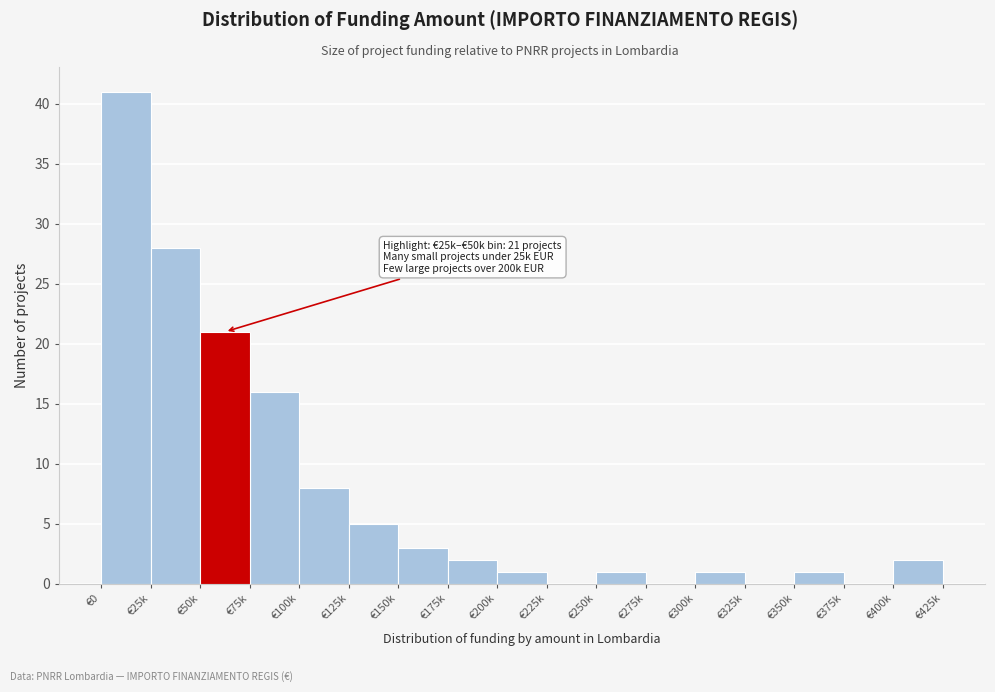

What is the change in value from €100k to €400k?

-6